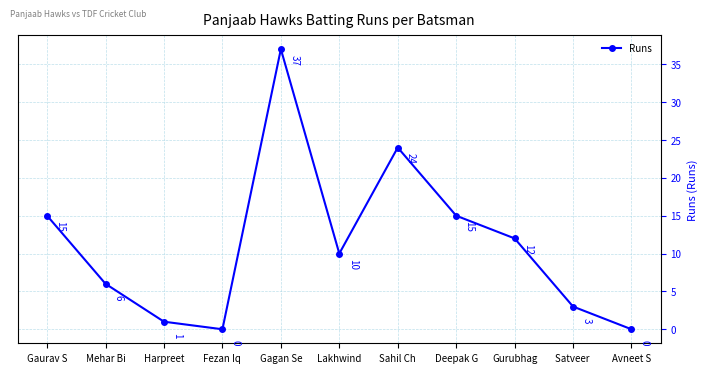

How many categories are shown in the chart?

11